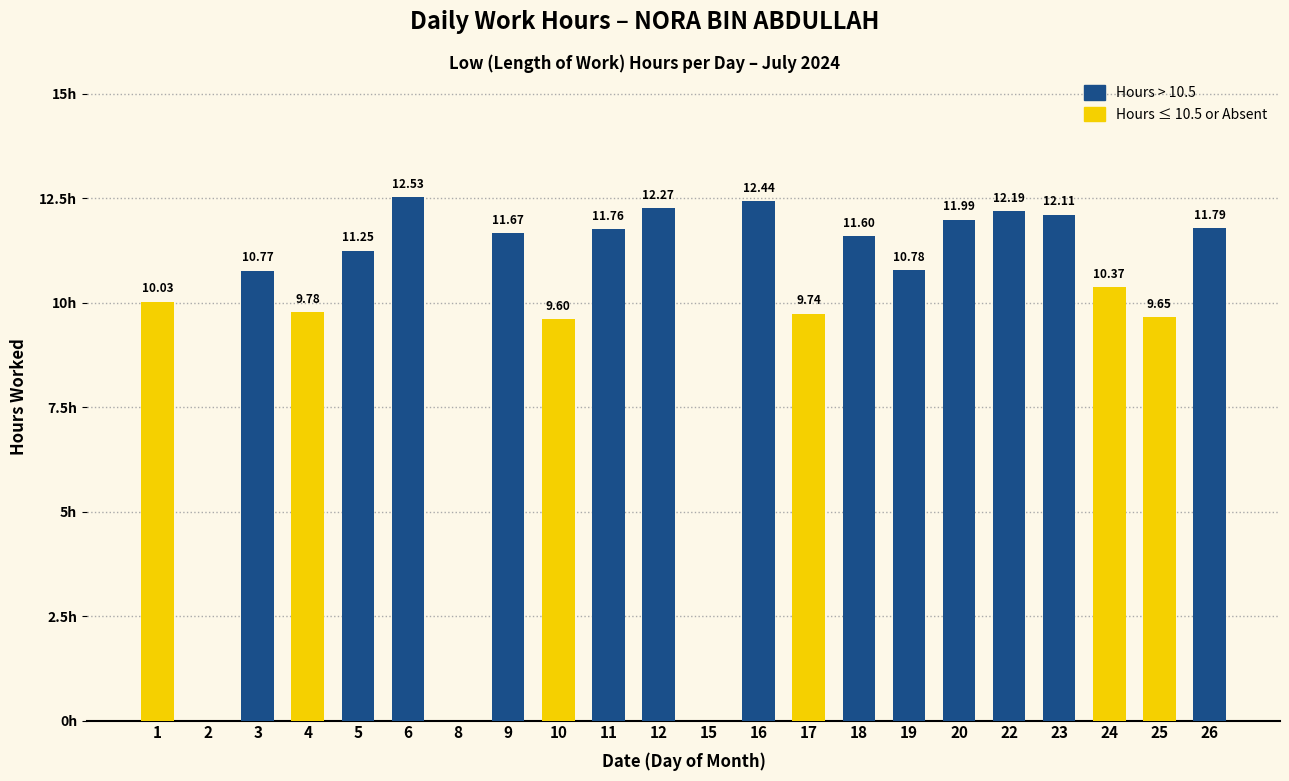

Does the chart contain any negative values?

No